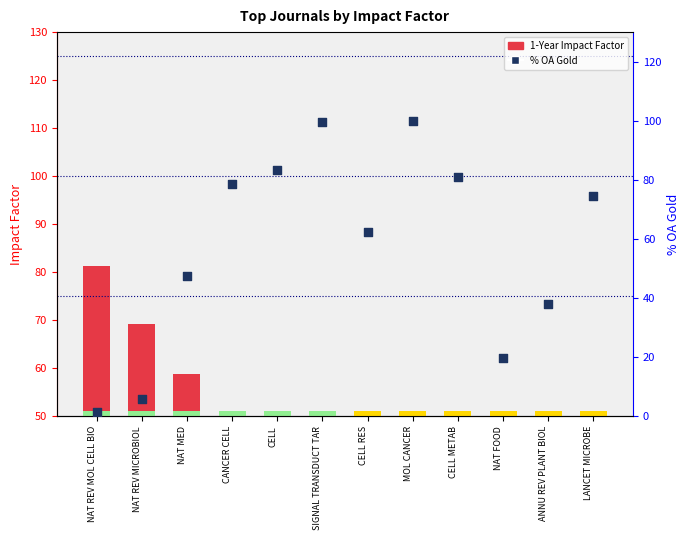

Which series contains the highest Y value?

% OA Gold